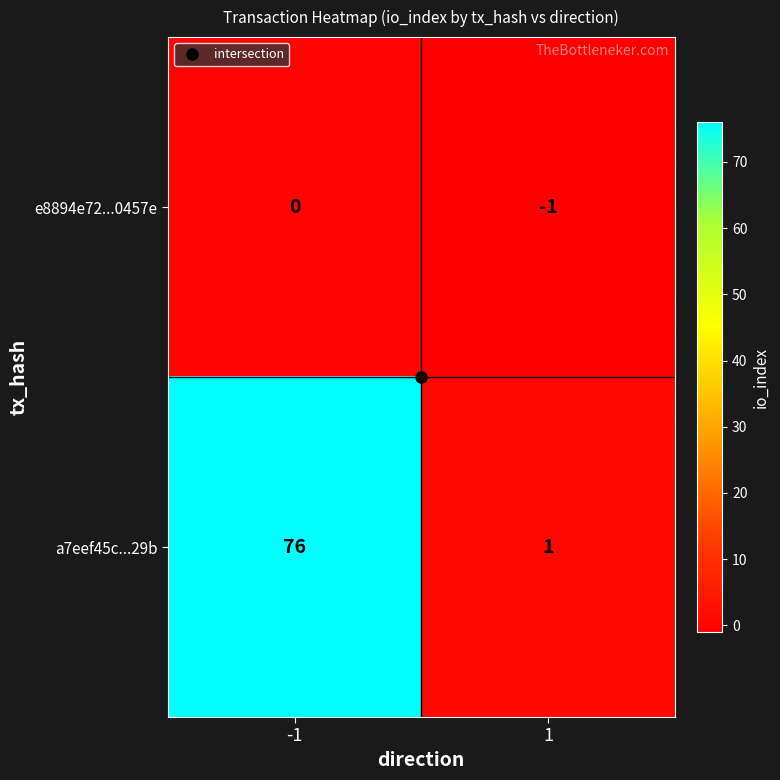

Rank the series at -1 from highest to lowest value.

a7eef45c...29b, e8894e72...0457e